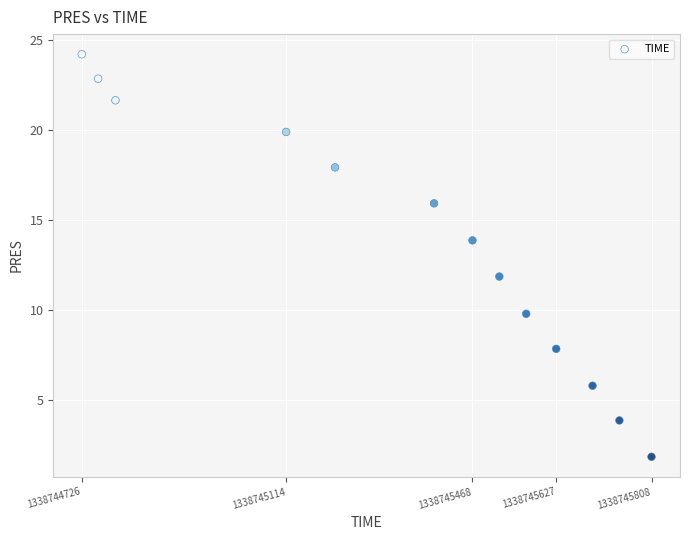

What Y value in the scatter plot is closest to 13?

13.9